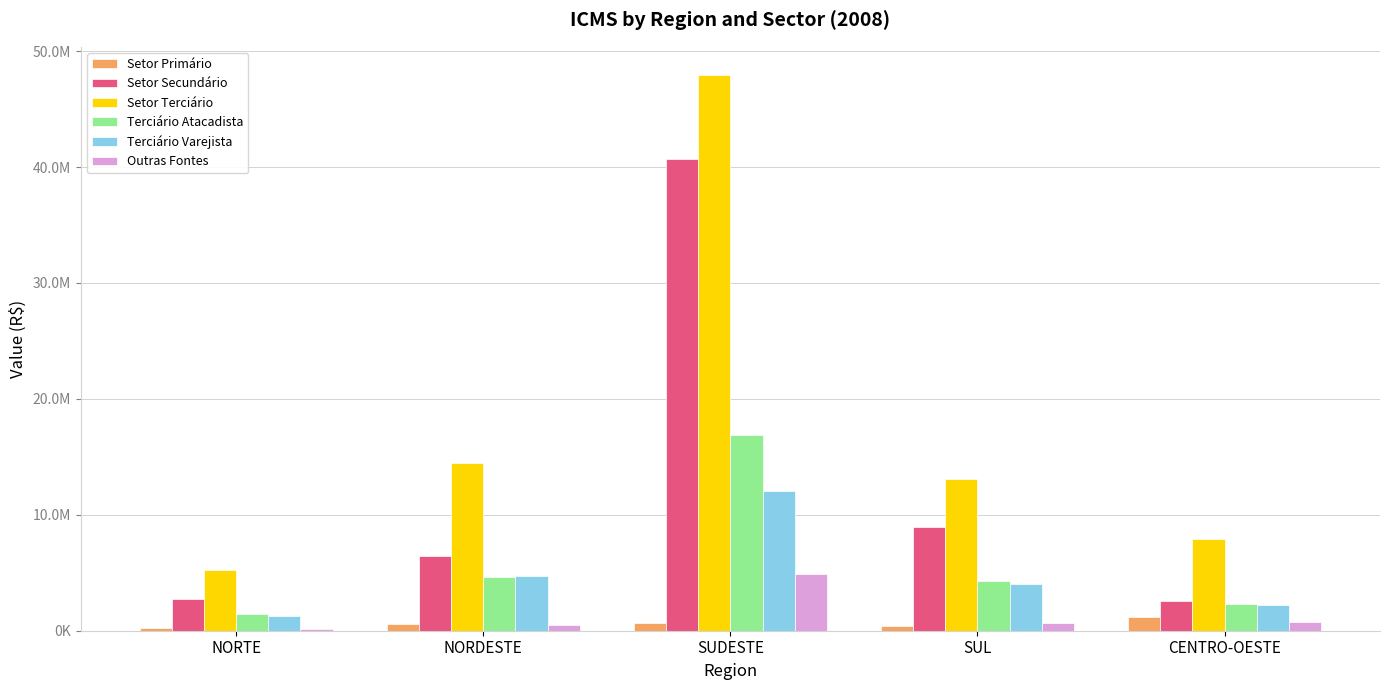

At which category is the sum across all series the highest?

SUDESTE